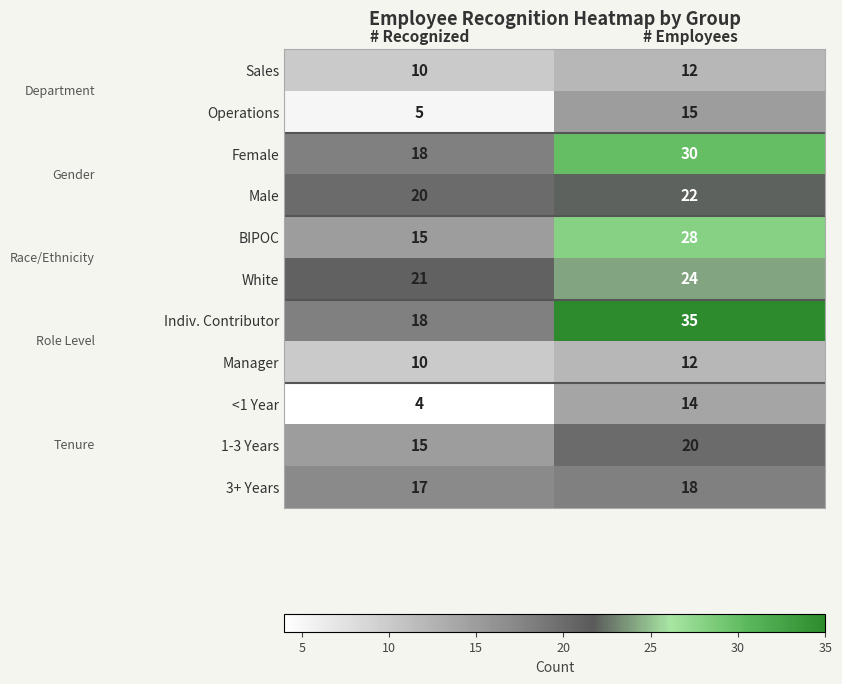

What is the difference between the <1 Year values at # Recognized and # Employees?

10